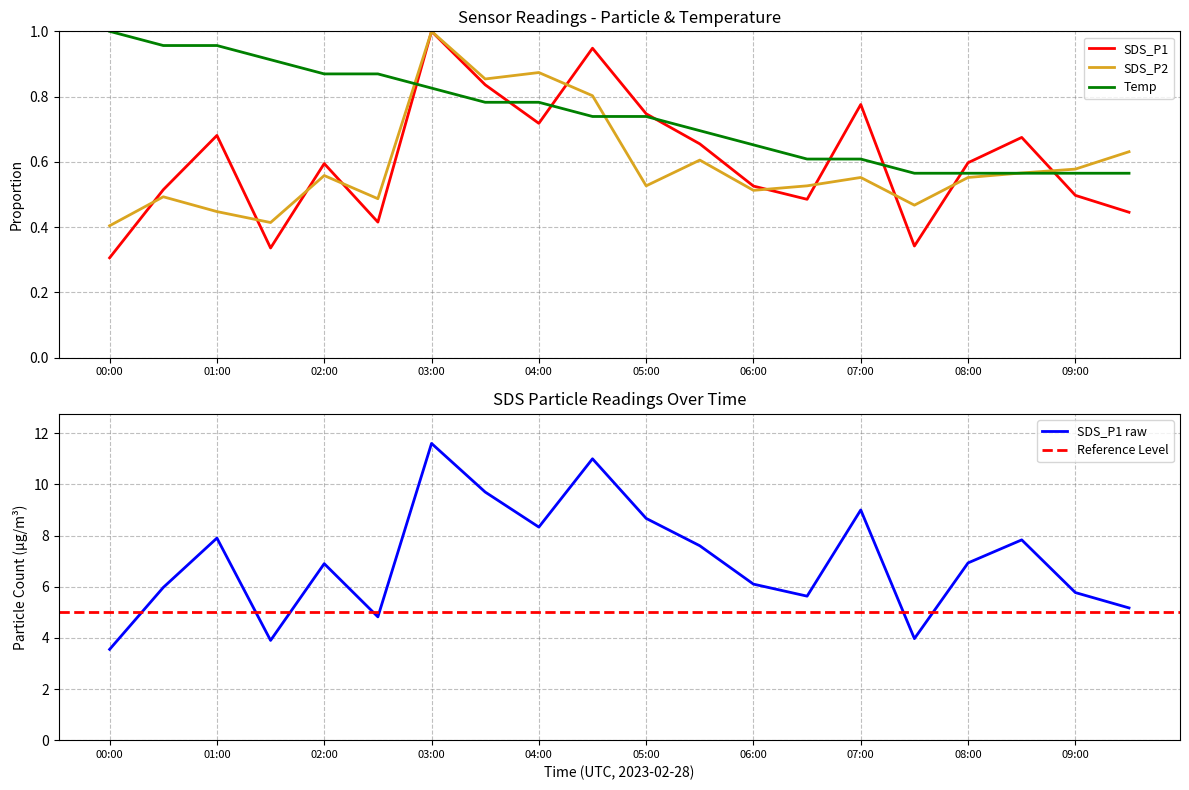

What position from the right is 03:00?

14